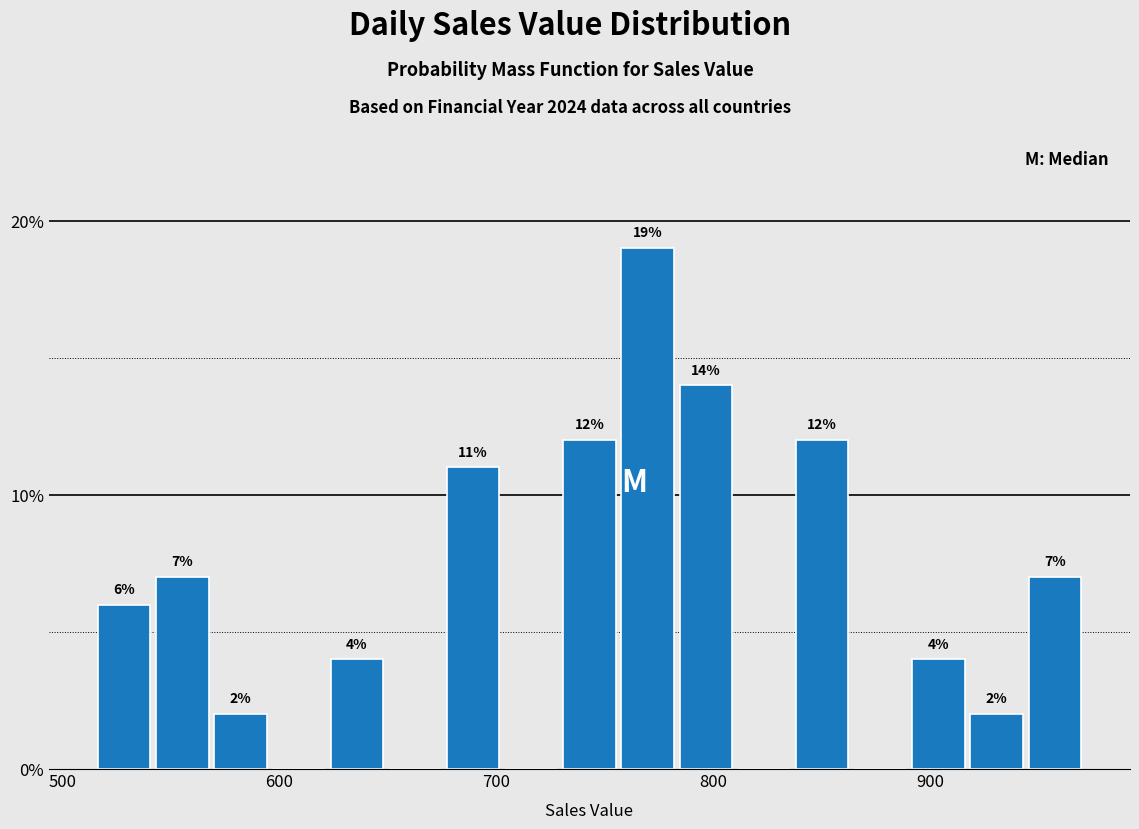

Around what value on the x-axis is the tallest bar? Give the approximate position of its centre, as read against the axis.

770